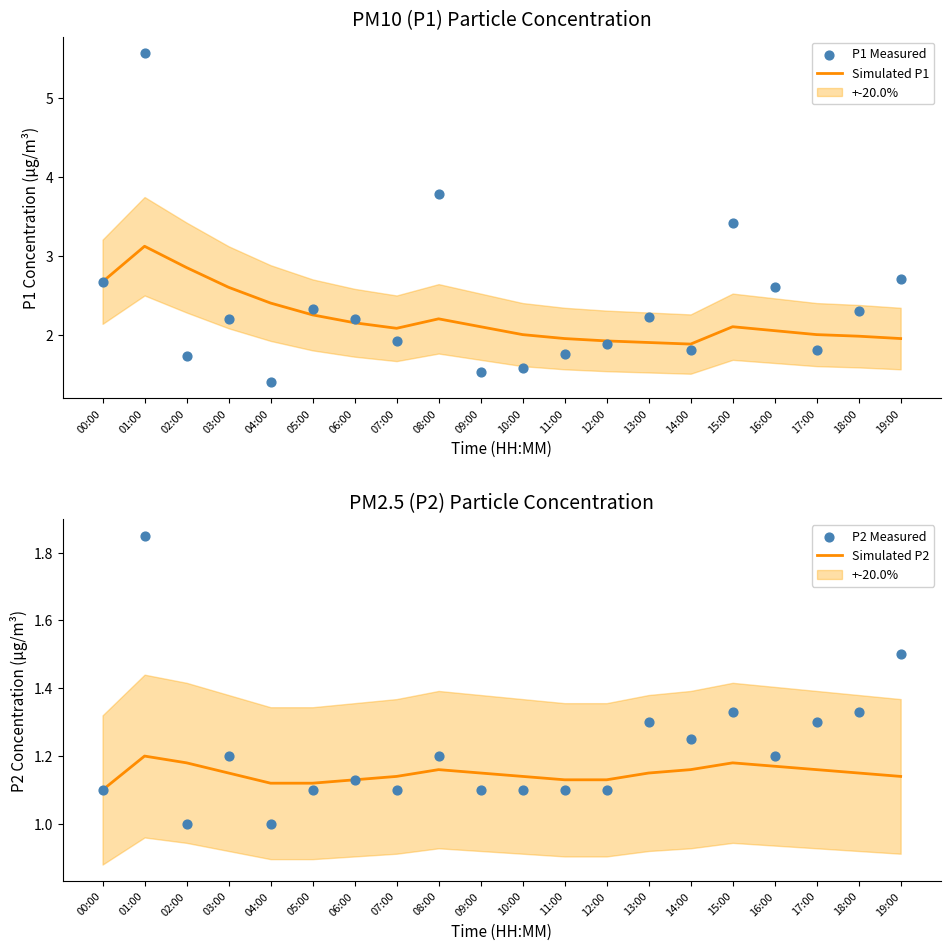

Which series contains the highest Y value?

P1 Measured